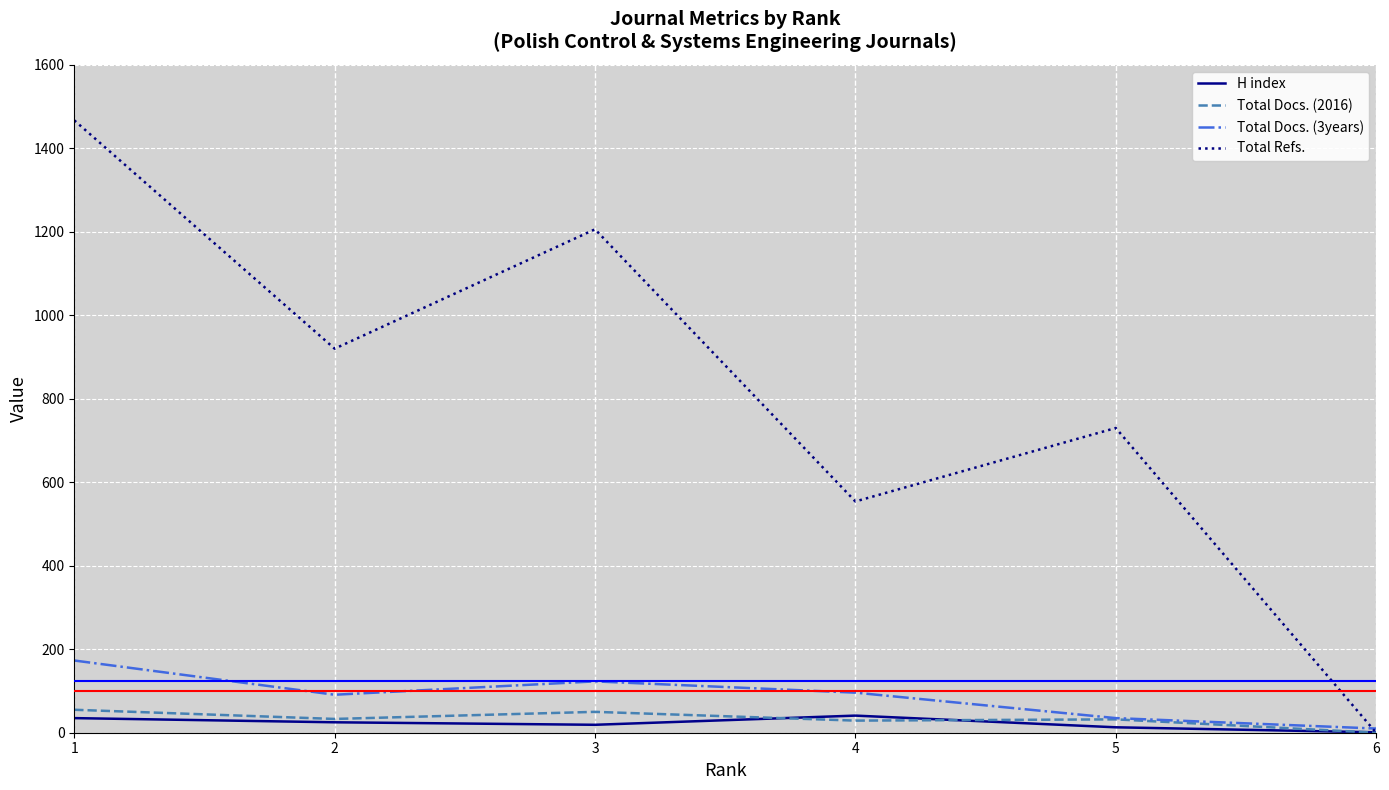

Is the value of Total Docs. (3years) at 5 greater than the value of H index at 6?

Yes